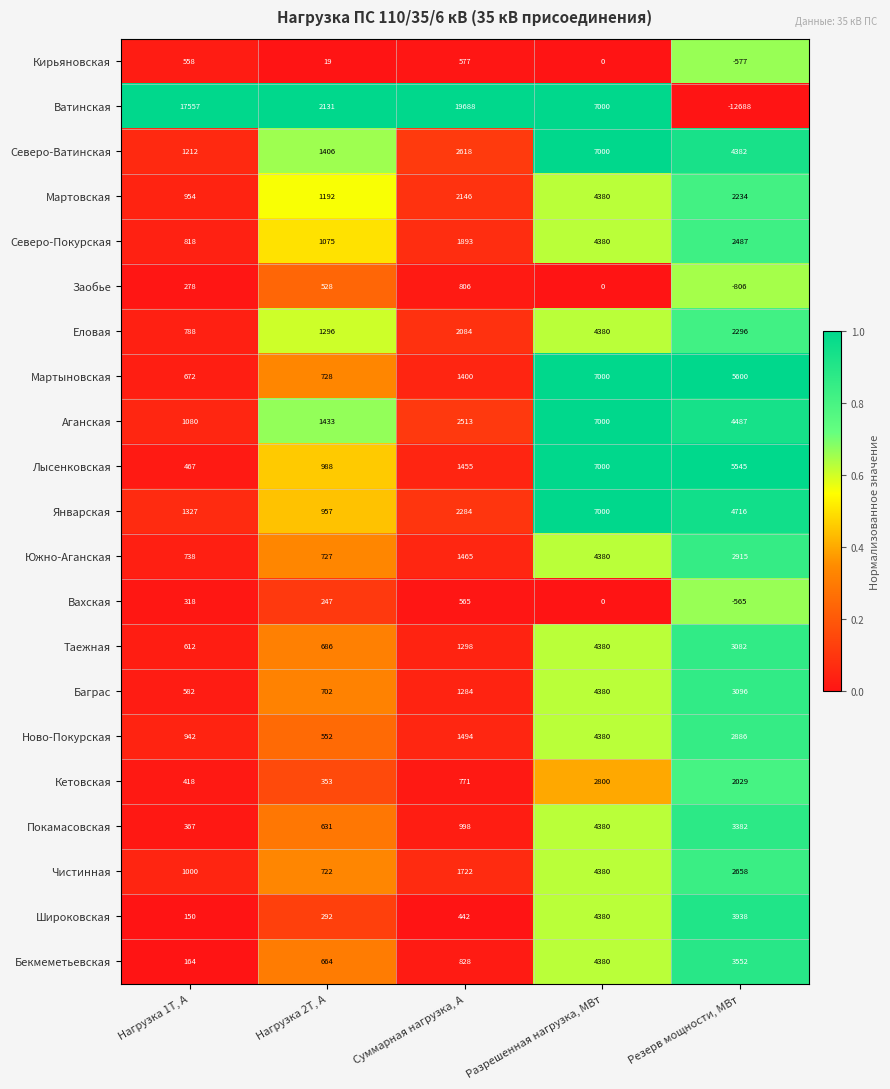

Which label corresponds to the smallest value in the chart?

Резерв мощности, МВт